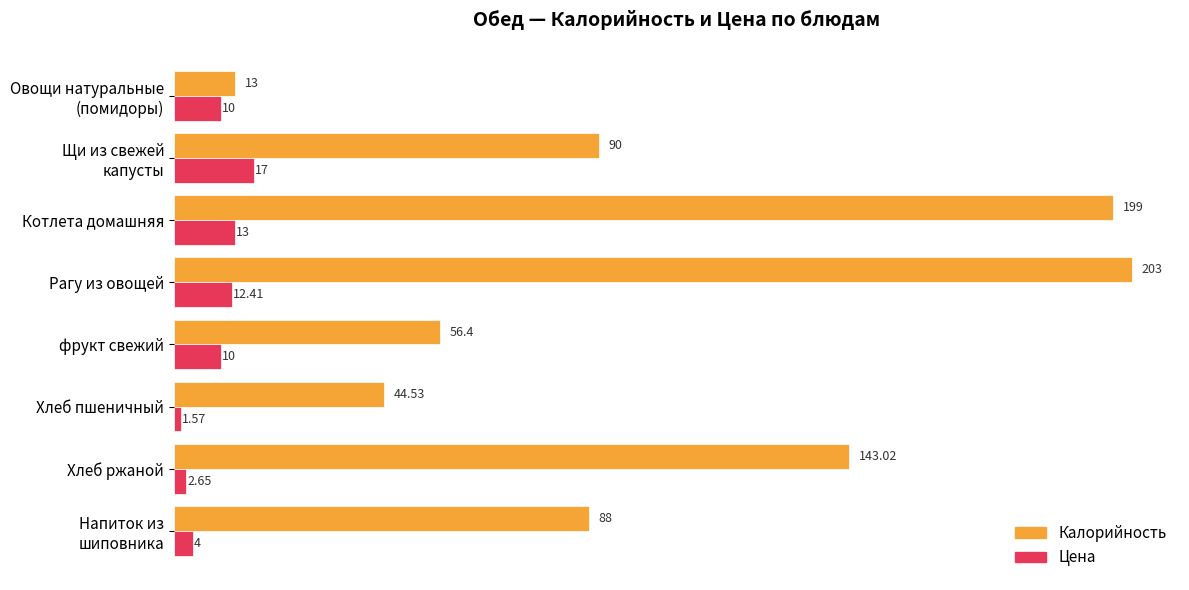

Between Котлета домашняя and Хлеб пшеничный, which series saw the biggest shift?

Калорийность